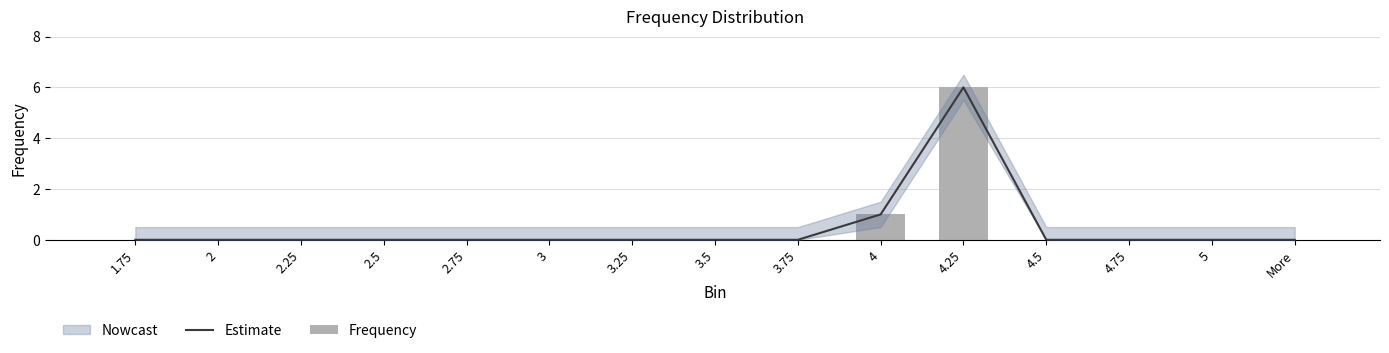

Which category has the highest value across all series?

4.25